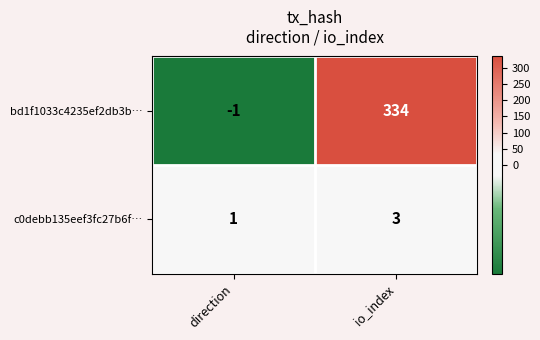

Where is bd1f1033c4235ef2db3b… nearest to the value 166?

direction